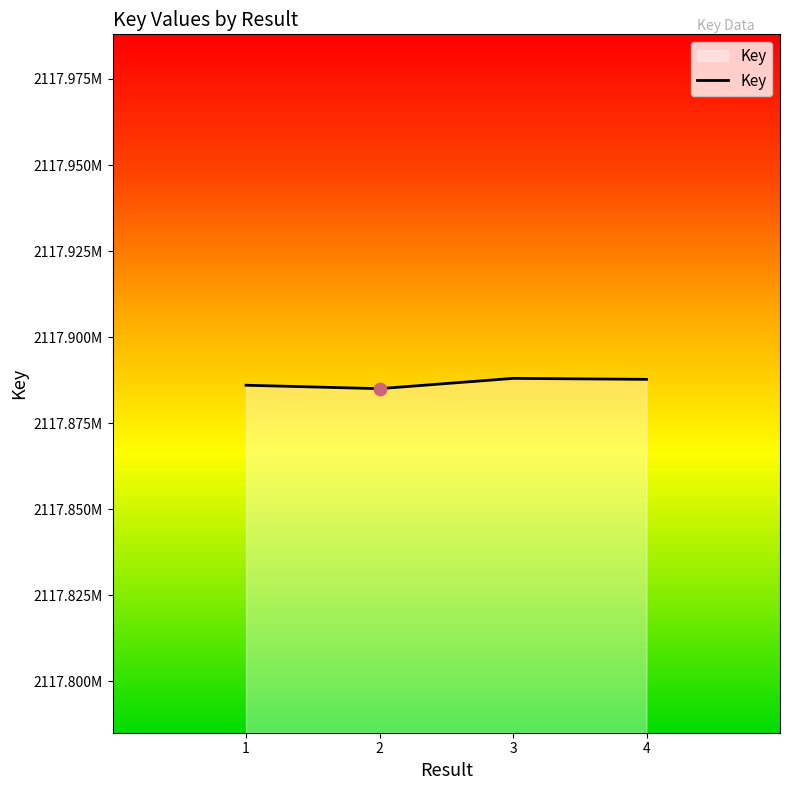

What is the change in value from 1 to 3?

+1990